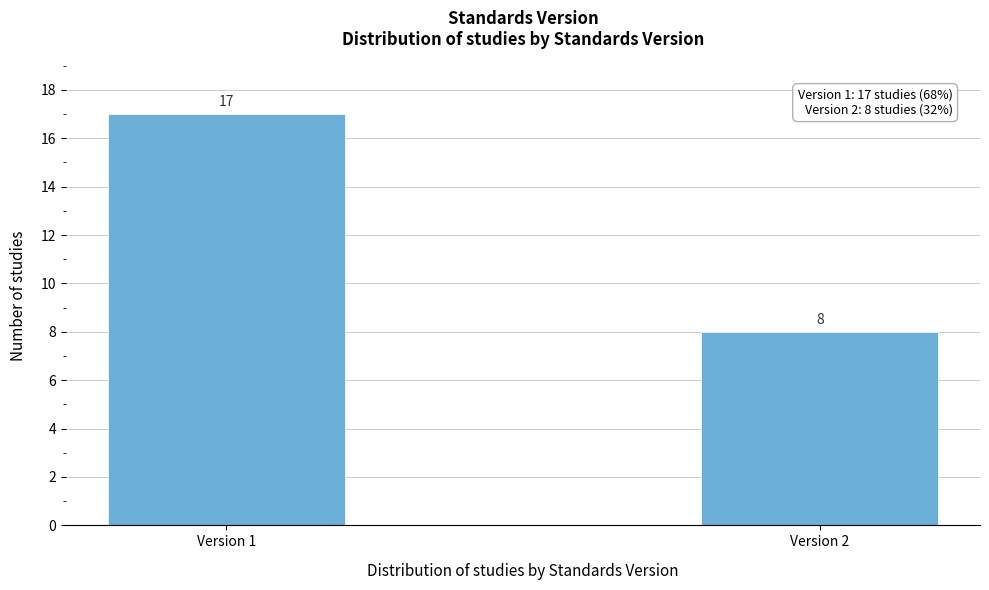

Reading left to right, extract all data points from this chart.

Version 1=17	Version 2=8